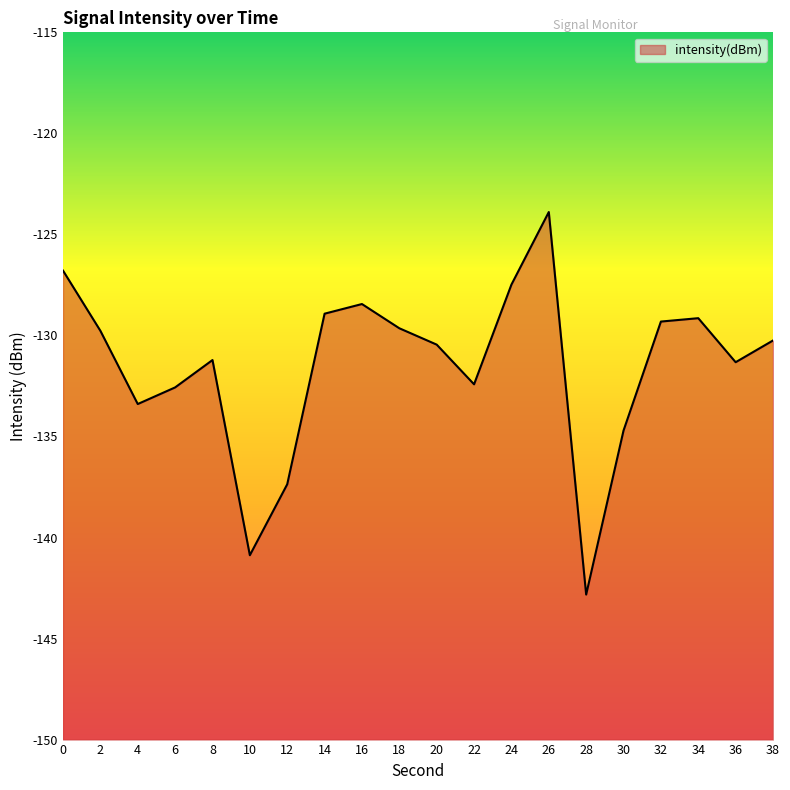

What is the minimum value shown in the chart?

-142.8